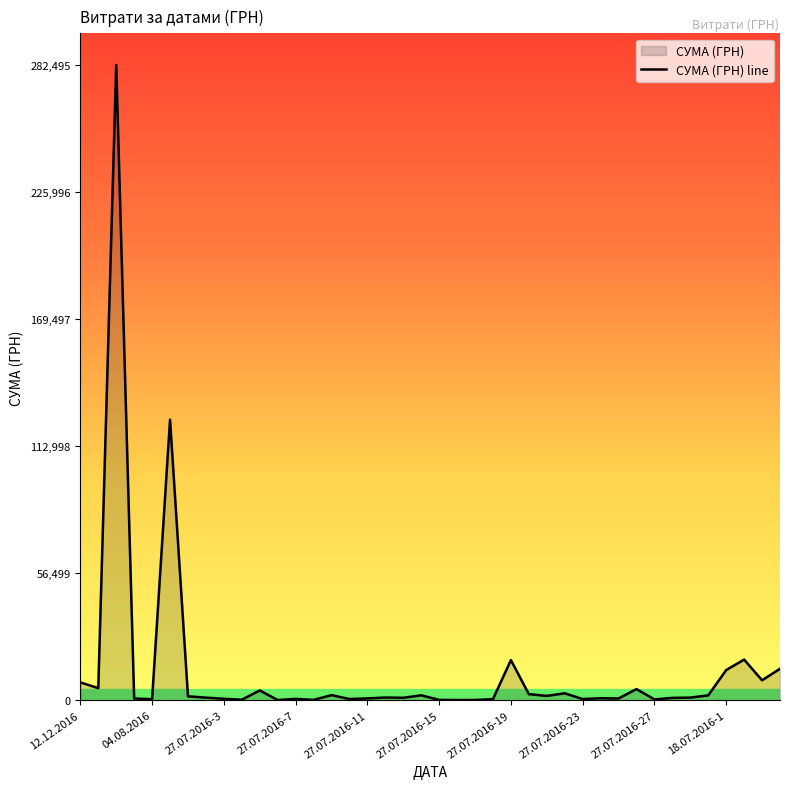

What is the maximum value shown in the chart?

282495.1